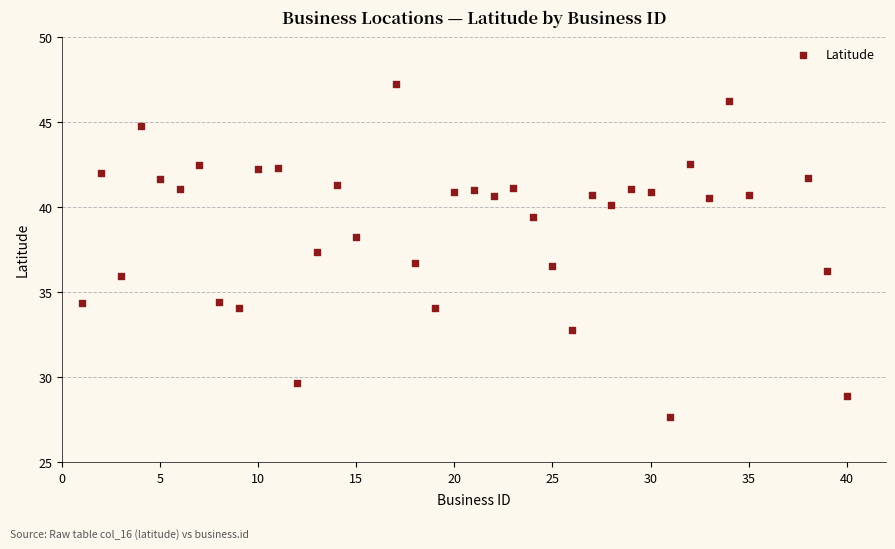

What is the range of Y values (max minus min)?

19.6